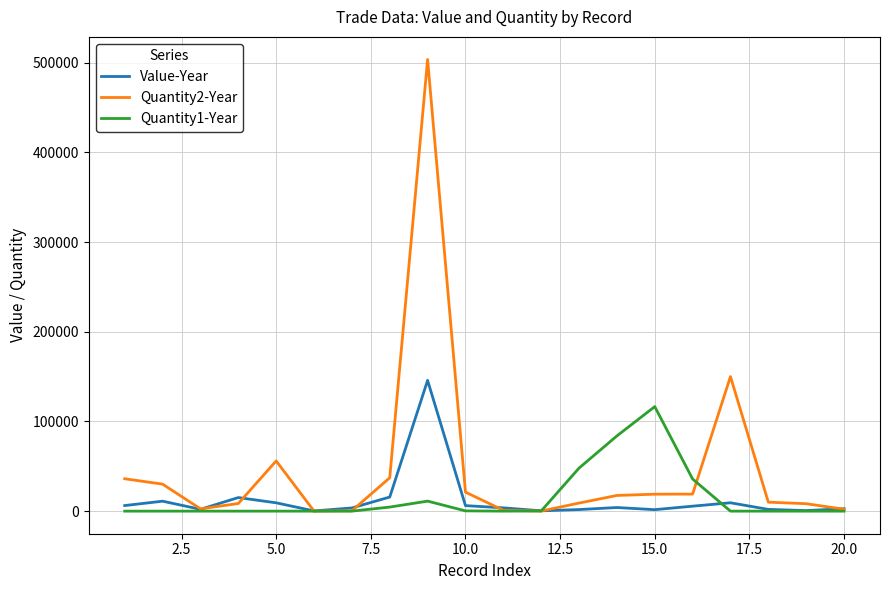

What is the difference between the maximum and minimum values in the Quantity1-Year series?

116586